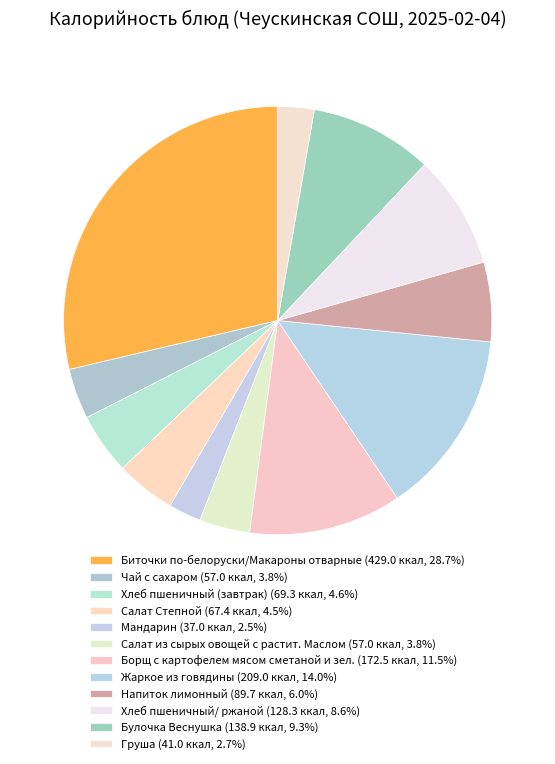

How many slices are in this pie chart?

12